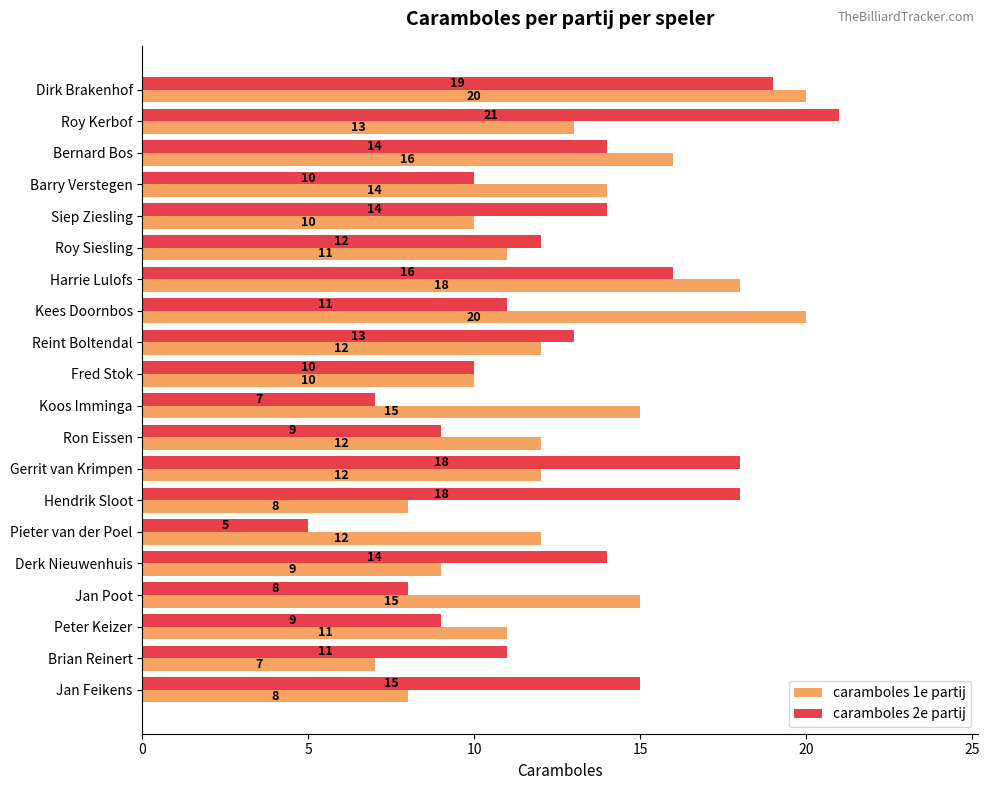

Which category has the lowest value across all series?

Pieter van der Poel